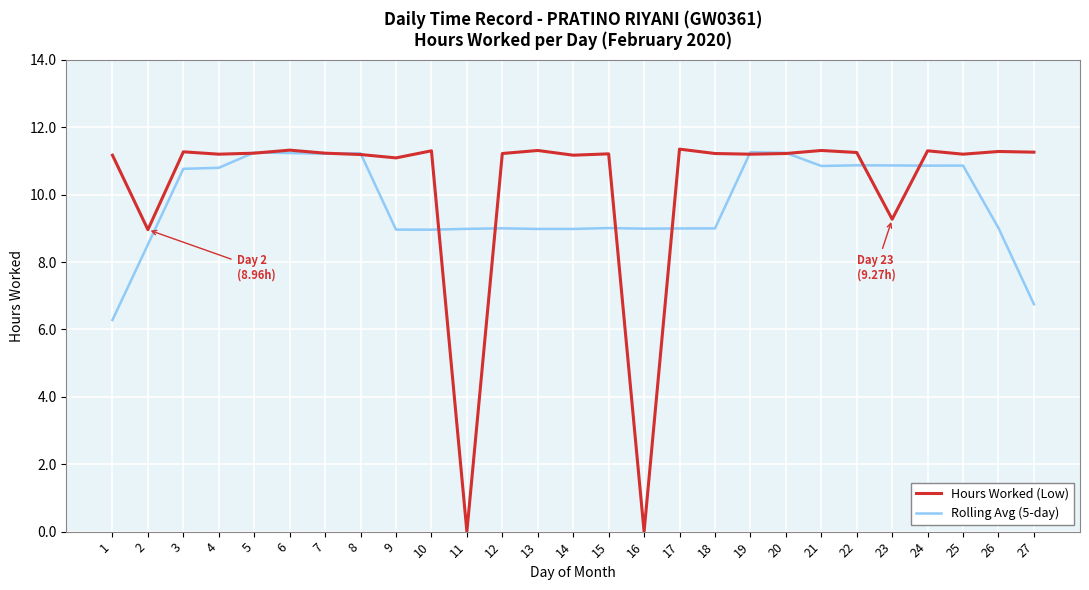

What is the lowest value of the Rolling Avg (5-day) series?

6.3